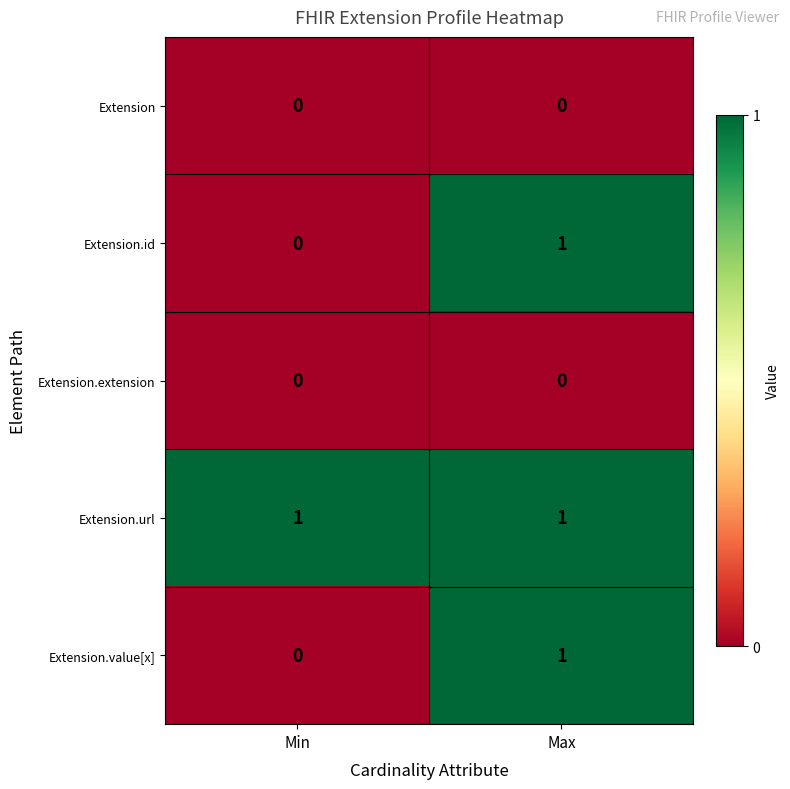

What is the difference between the highest and lowest values at Max?

1